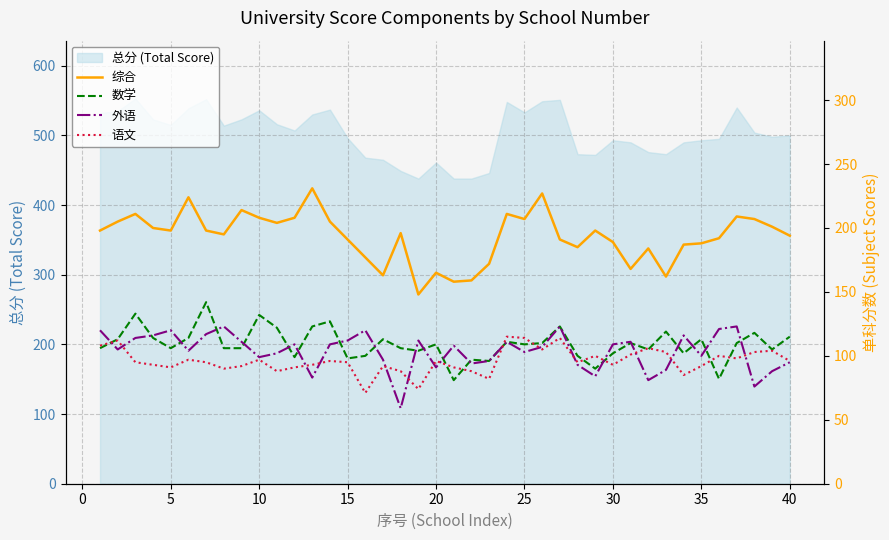

Which series ends up on top after the final intersection of 外语 and 数学?

数学